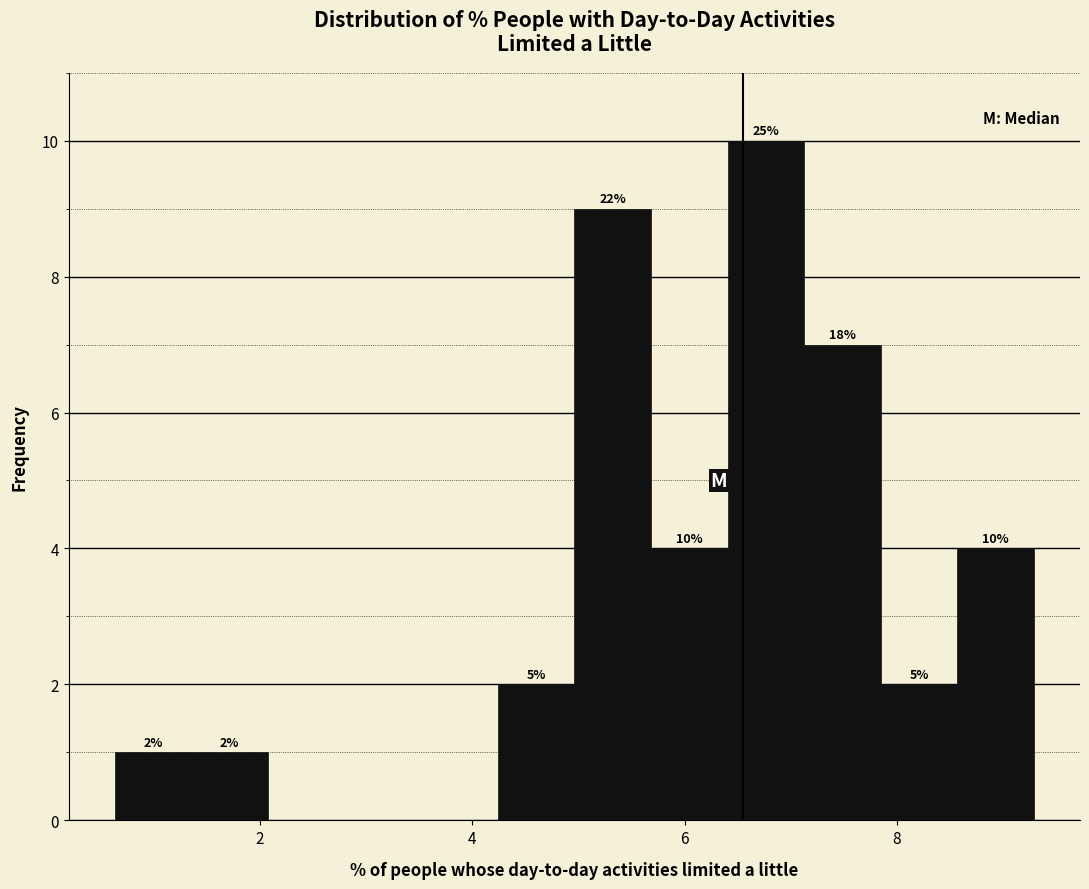

Around what value on the x-axis is the tallest bar? Give the approximate position of its centre, as read against the axis.

6.8